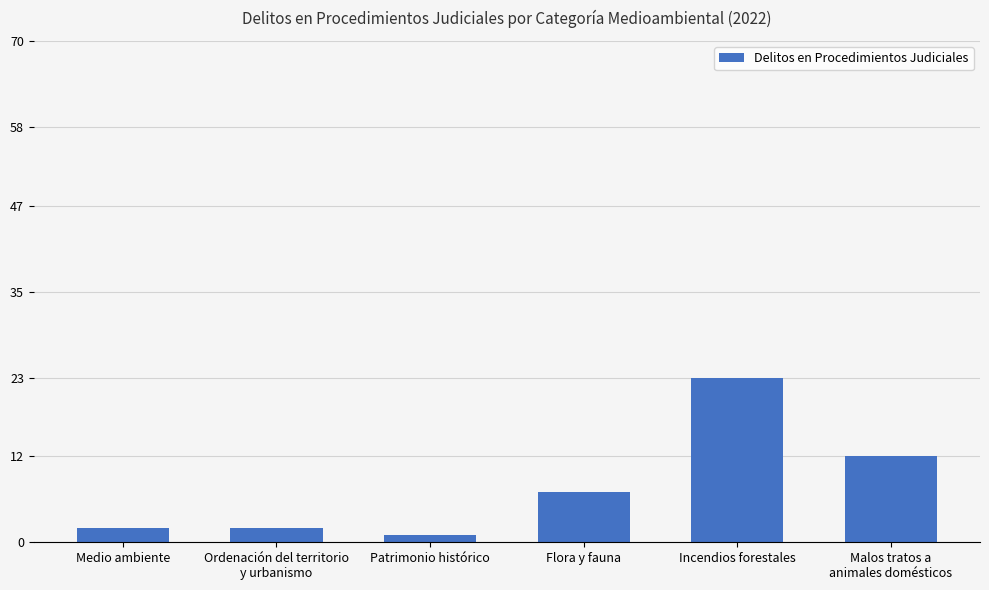

What is the label of the 3rd bar from the right?

Flora y fauna